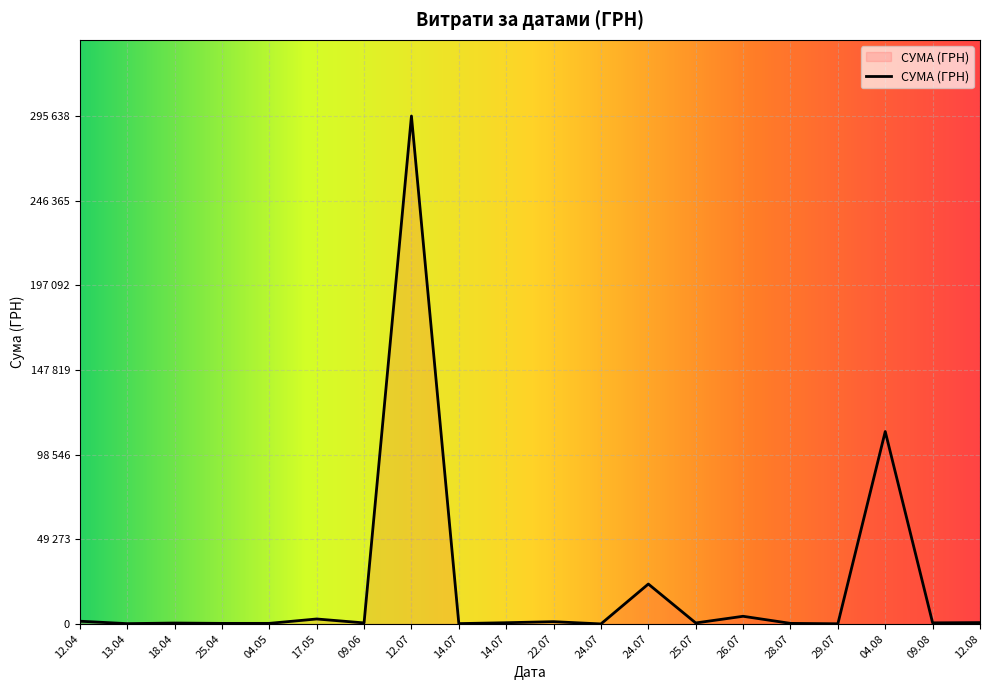

Does the chart have visible grid lines?

Yes